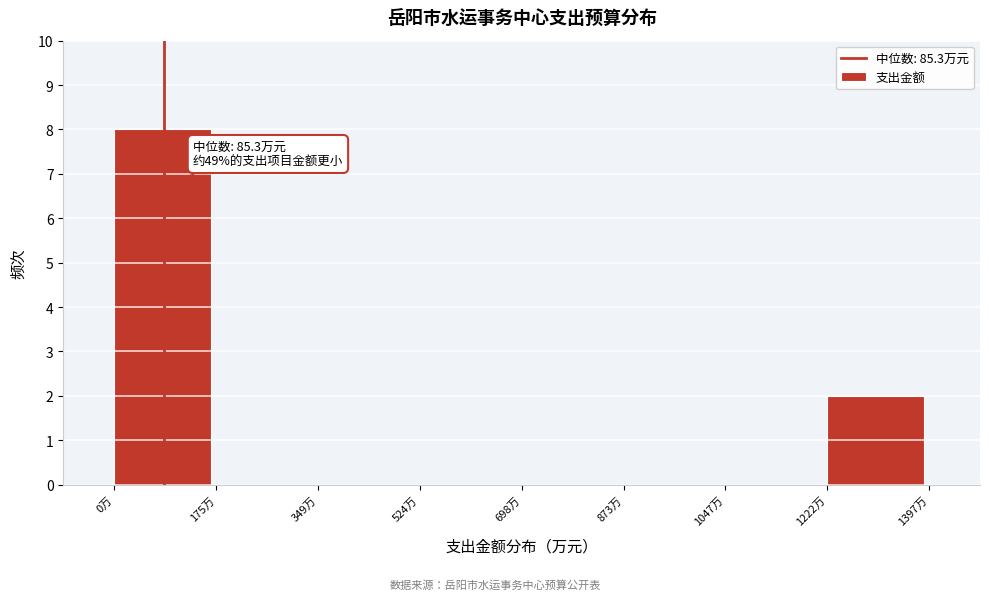

Which range on the x-axis has the tallest bar?

0 to 180